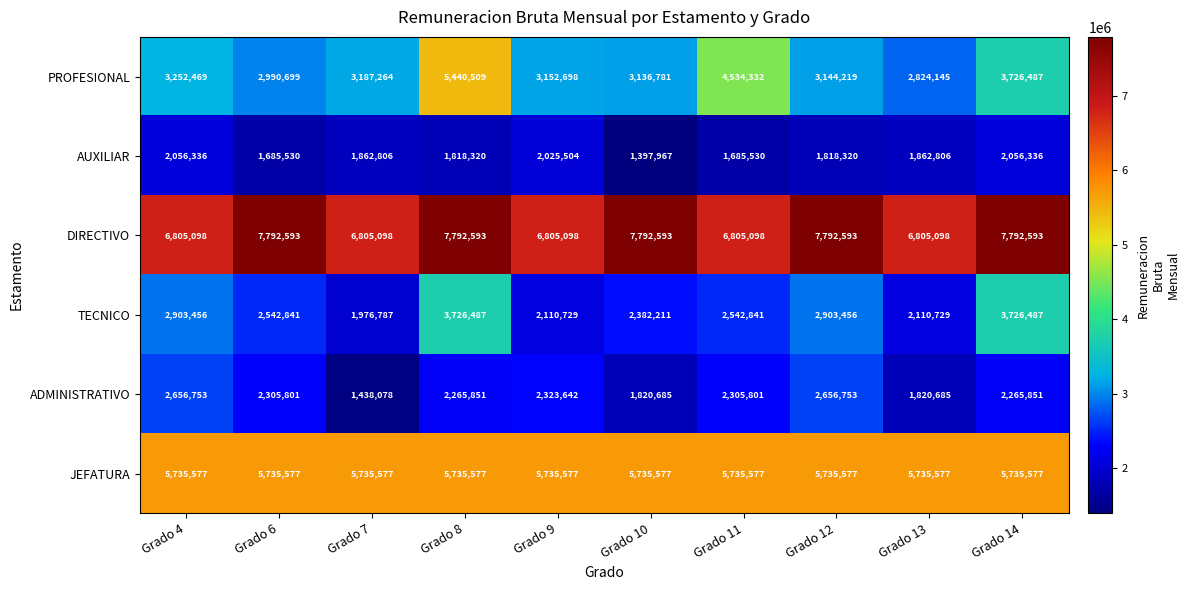

Which series changed the most between Grado 6 and Grado 13?

DIRECTIVO